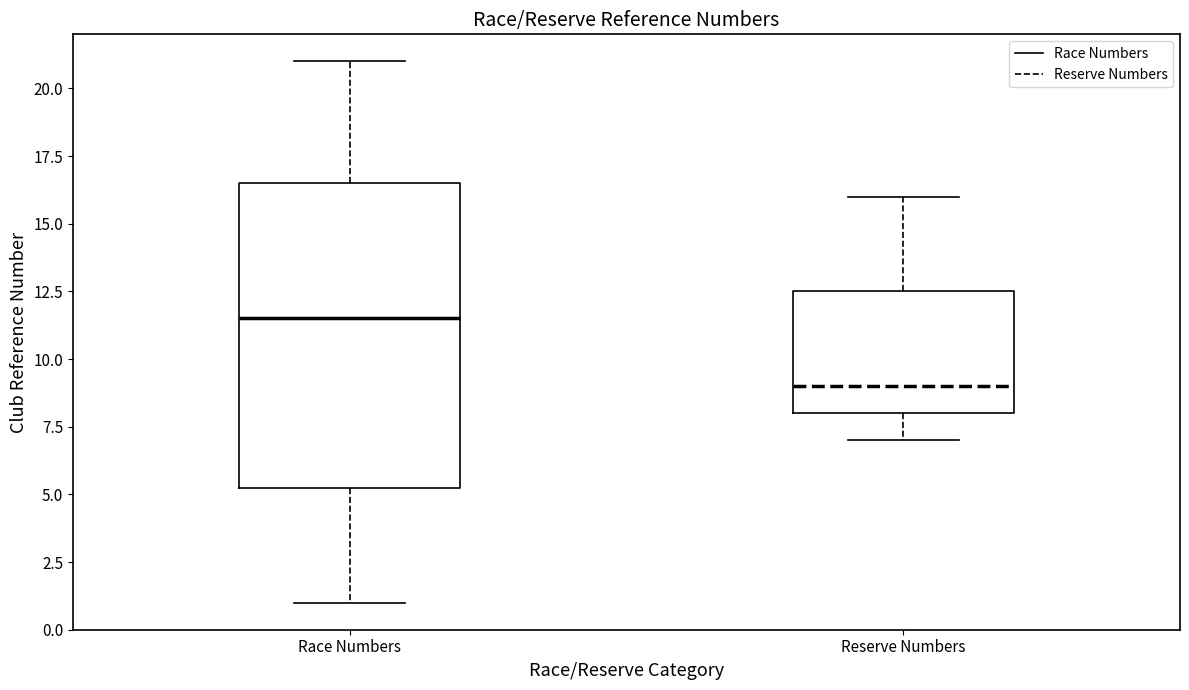

Reading left to right, read every box against the y-axis: the position of its median line, the range the box covers, and the ends of its whiskers. The values are not printed on the chart, so give them approximately, as read against the axis.

Race Numbers: median 11.5, box 5.5 to 16.5, whiskers 1.0 to 21.0
Reserve Numbers: median 9.0, box 8.0 to 12.5, whiskers 7.0 to 16.0